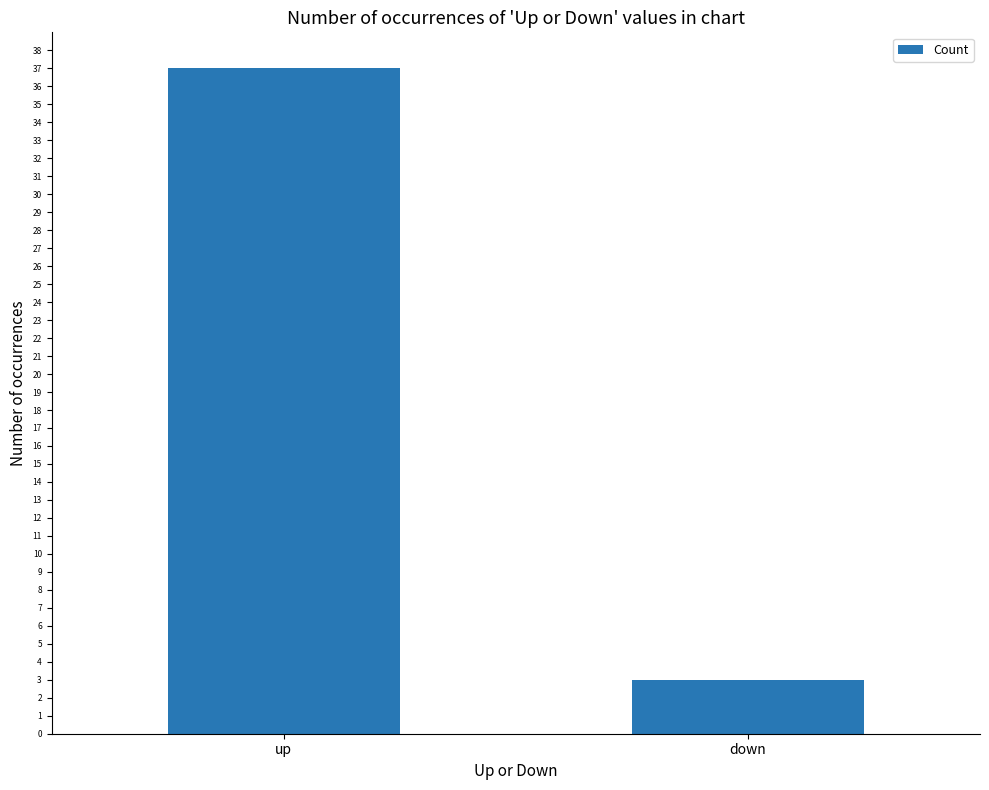

What is the average value?

20